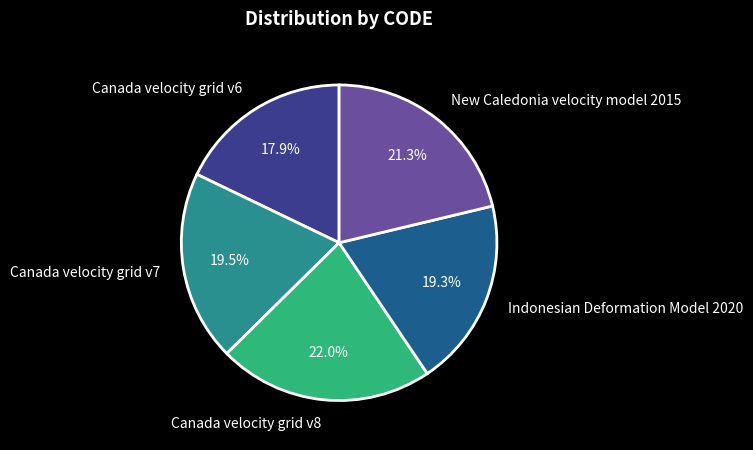

Approximately how many times larger is the value at Indonesian Deformation Model 2020 compared to Canada velocity grid v6?

1.1